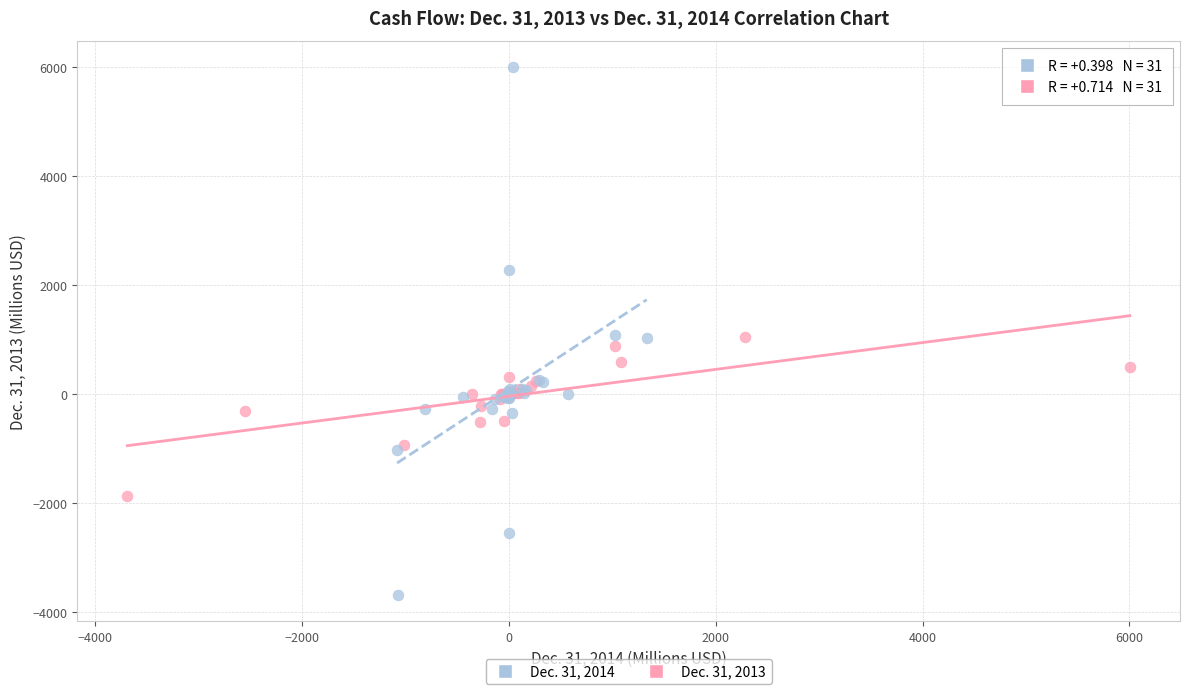

Which series contains the highest Y value?

Dec. 31, 2014